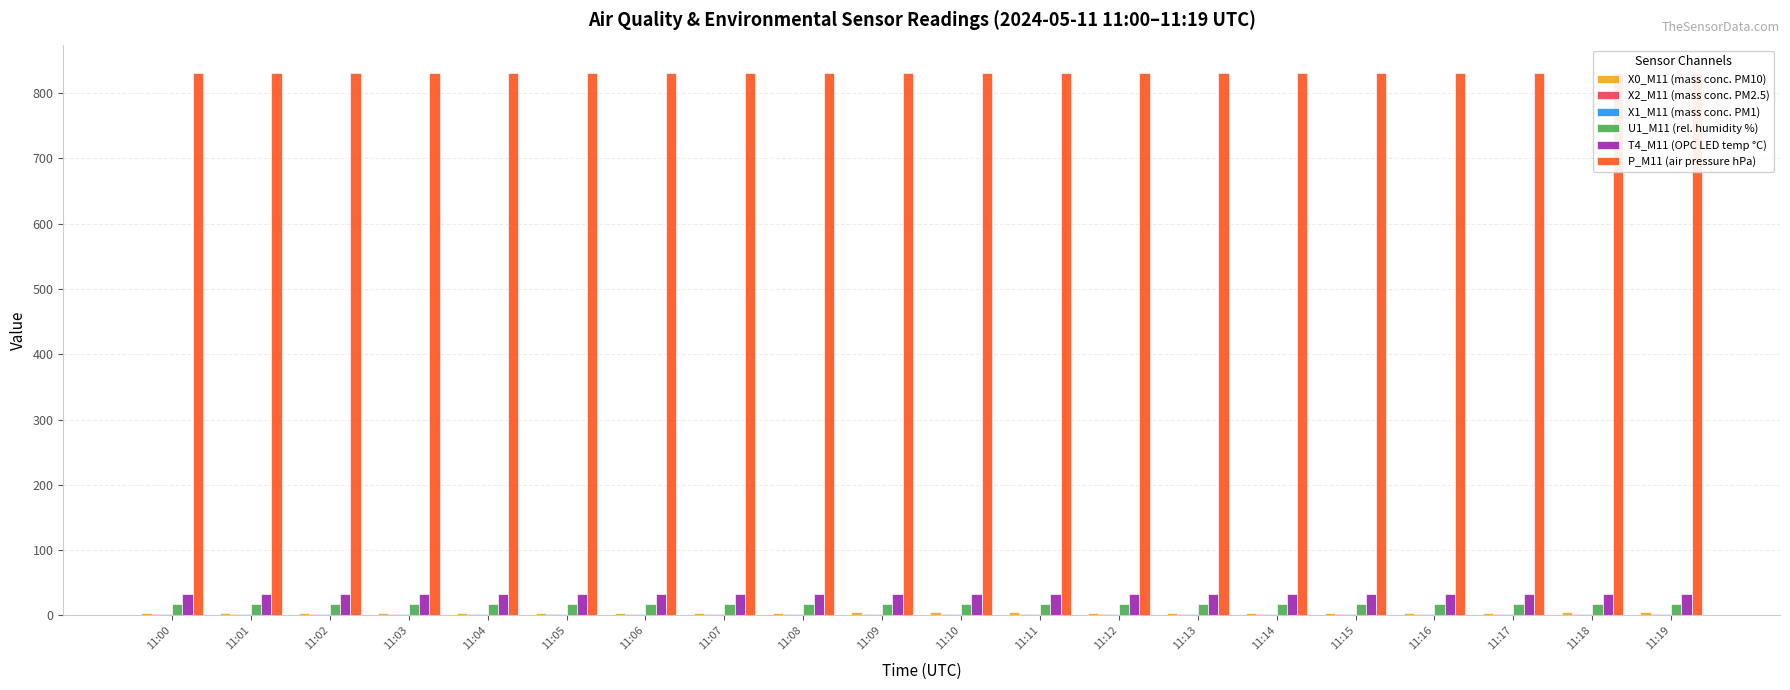

Is it true that X2_M11 (mass conc. PM2.5) equals 1.0 at 11:04?

False